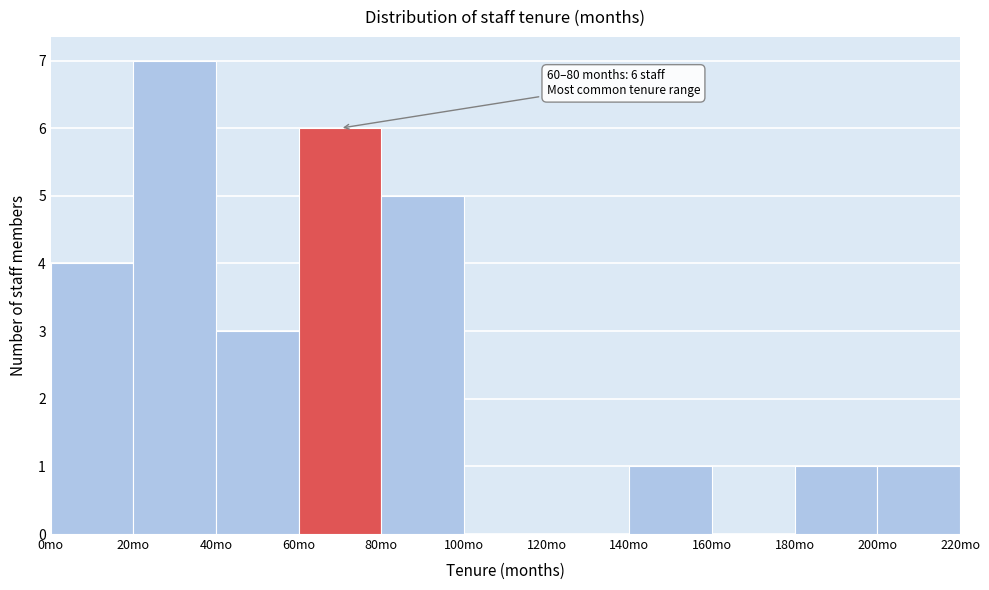

Over which range of the x-axis is the bar tallest?

20 to 40